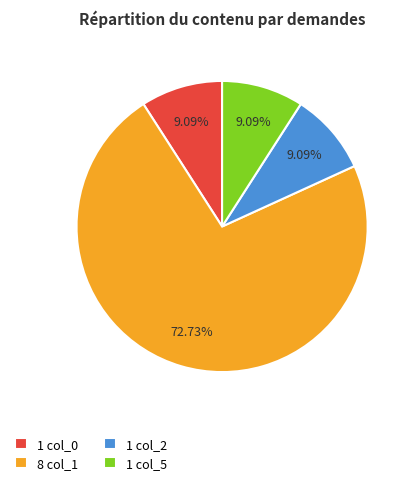

What is the majority slice?

8 col_1